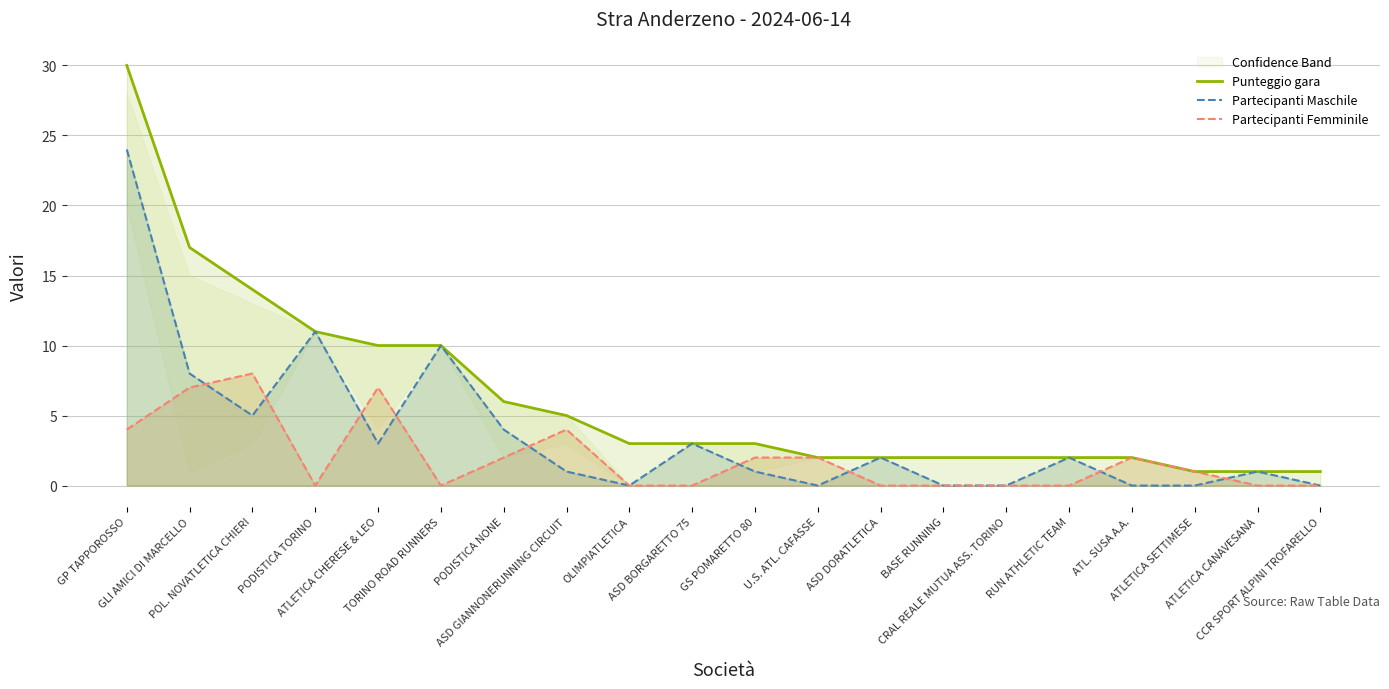

What are all the series names shown in the legend?

Punteggio gara, Partecipanti Maschile, Partecipanti Femminile